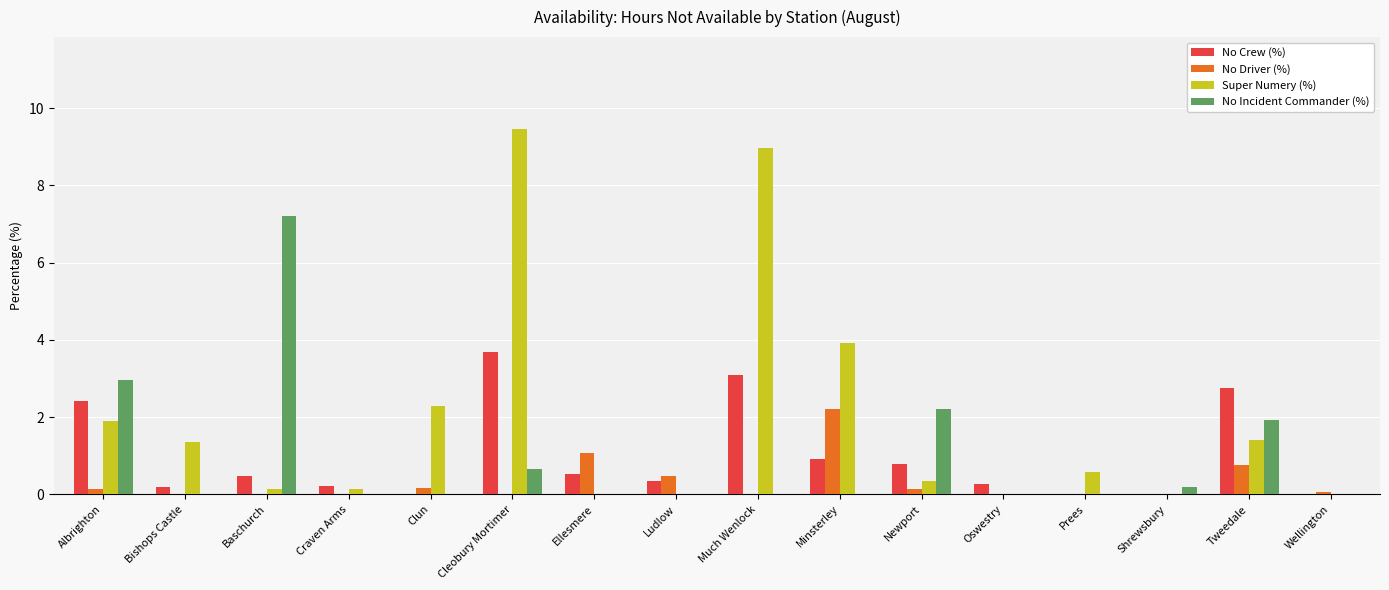

Is the value of No Incident Commander (%) at Shrewsbury greater than the value of No Crew (%) at Much Wenlock?

No